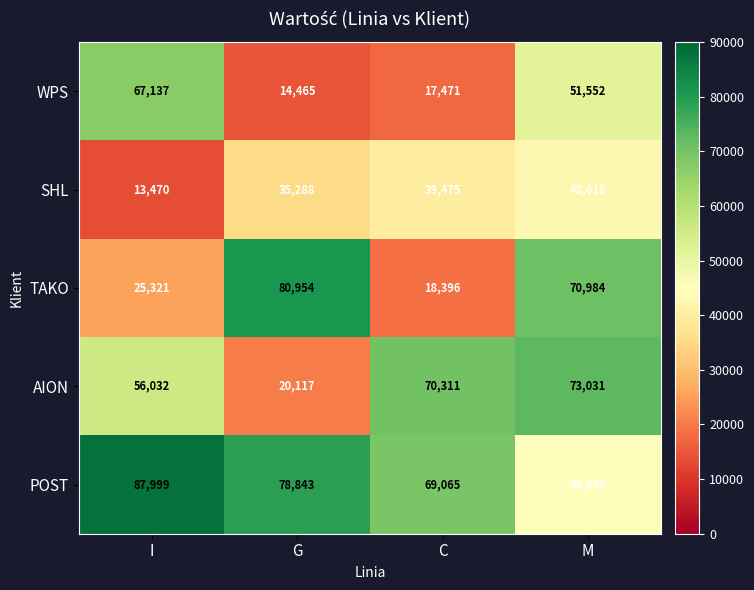

What is the sum of all WPS values?

150625